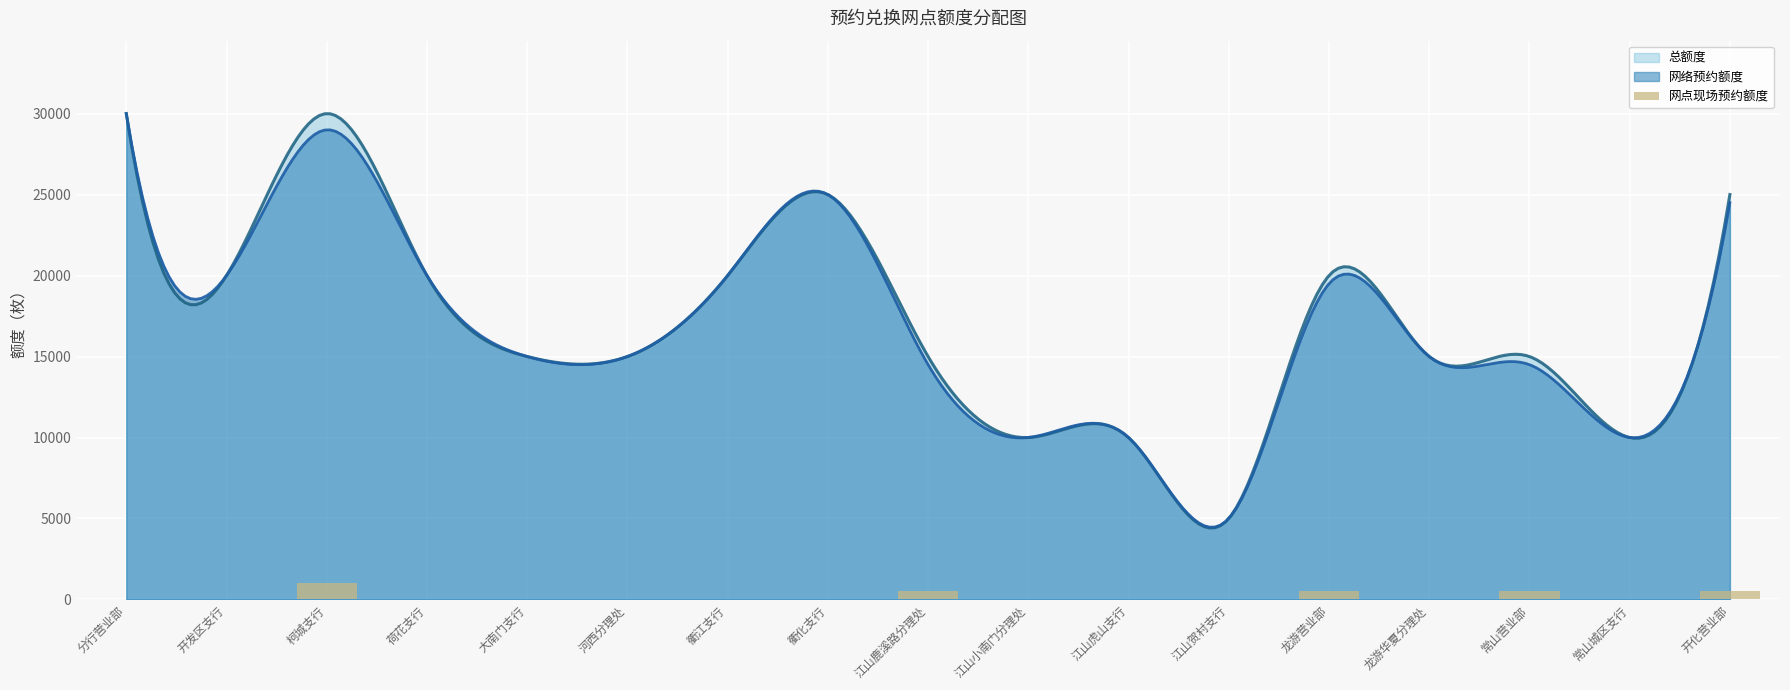

Which category has the highest value in the 网络预约额度 series?

分行营业部